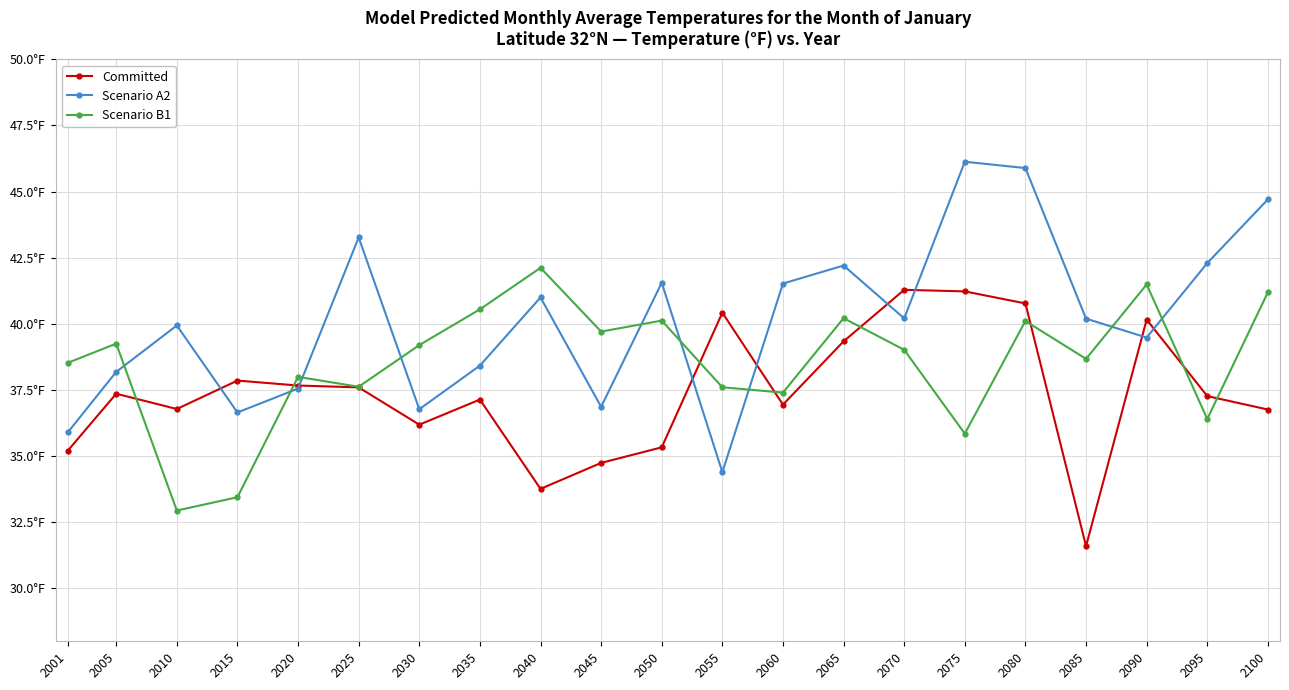

Reading left to right, extract all data points from this chart.

Committed: 2001=35.2	2005=37.4	2010=36.8	2015=37.9	2020=37.7	2025=37.6	2030=36.2	2035=37.1	2040=33.8	2045=34.7	2050=35.3	2055=40.4	2060=36.9	2065=39.3	2070=41.3	2075=41.2	2080=40.8	2085=31.6	2090=40.2	2095=37.3	2100=36.8
Scenario A2: 2001=35.9	2005=38.2	2010=39.9	2015=36.6	2020=37.6	2025=43.3	2030=36.8	2035=38.4	2040=41.0	2045=36.9	2050=41.6	2055=34.4	2060=41.5	2065=42.2	2070=40.2	2075=46.1	2080=45.9	2085=40.2	2090=39.5	2095=42.3	2100=44.7
Scenario B1: 2001=38.5	2005=39.3	2010=32.9	2015=33.4	2020=38.0	2025=37.6	2030=39.2	2035=40.5	2040=42.1	2045=39.7	2050=40.1	2055=37.6	2060=37.4	2065=40.2	2070=39.0	2075=35.8	2080=40.1	2085=38.7	2090=41.5	2095=36.4	2100=41.2